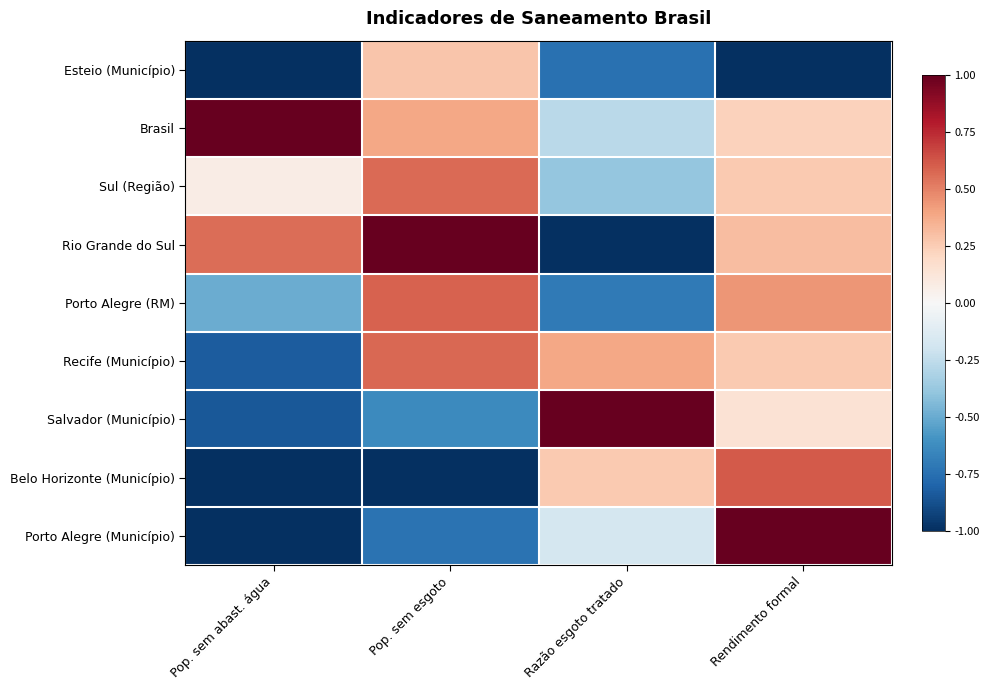

Which category has the highest value across all series?

Pop. sem abast. água